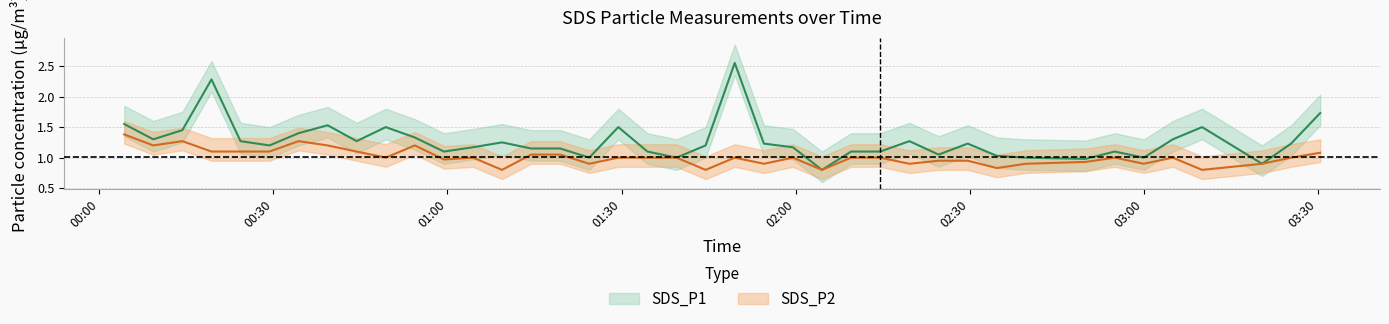

At which label does SDS_P2 reach its peak?

2022/04/16 00:04:18